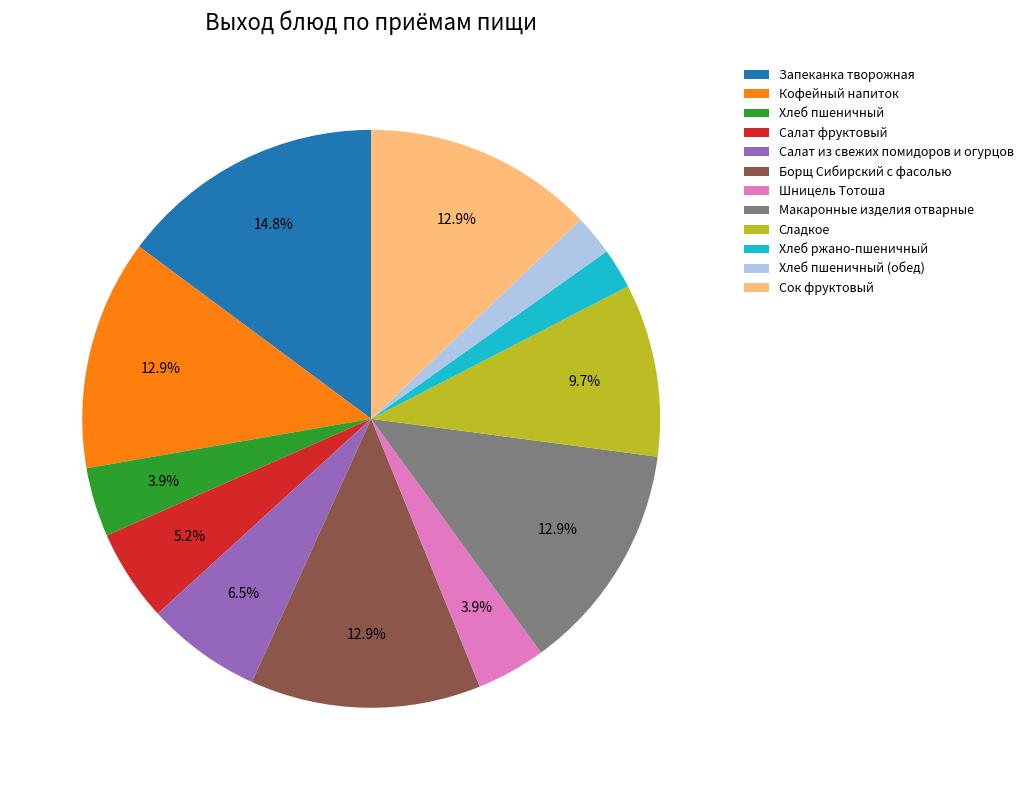

What percentage do Макаронные изделия отварные and Салат фруктовый together represent?

18.1%